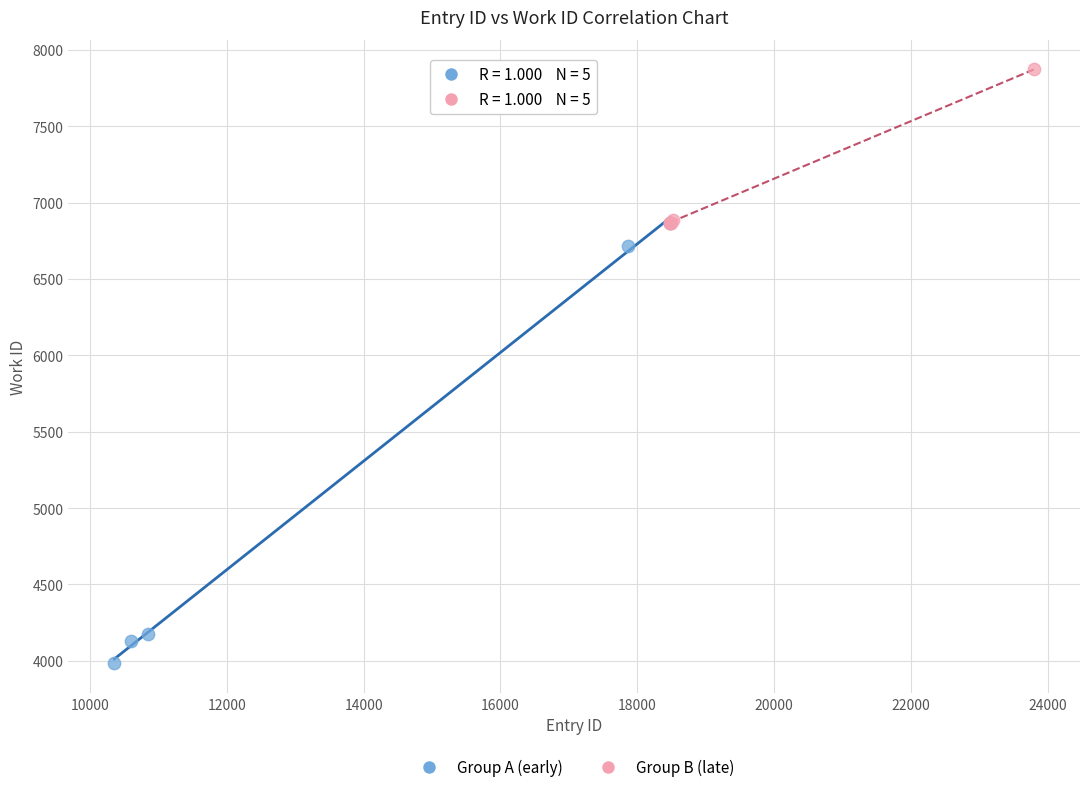

Which series reaches the minimum Y coordinate?

Group A (early)